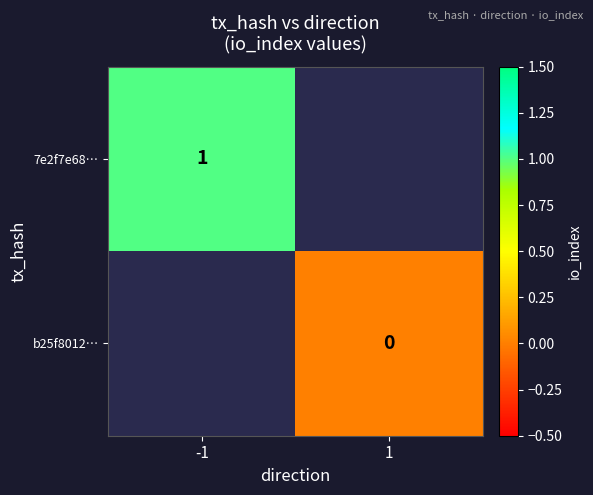

Is the value of b25f8012… at 1 greater than the value of 7e2f7e68… at -1?

No